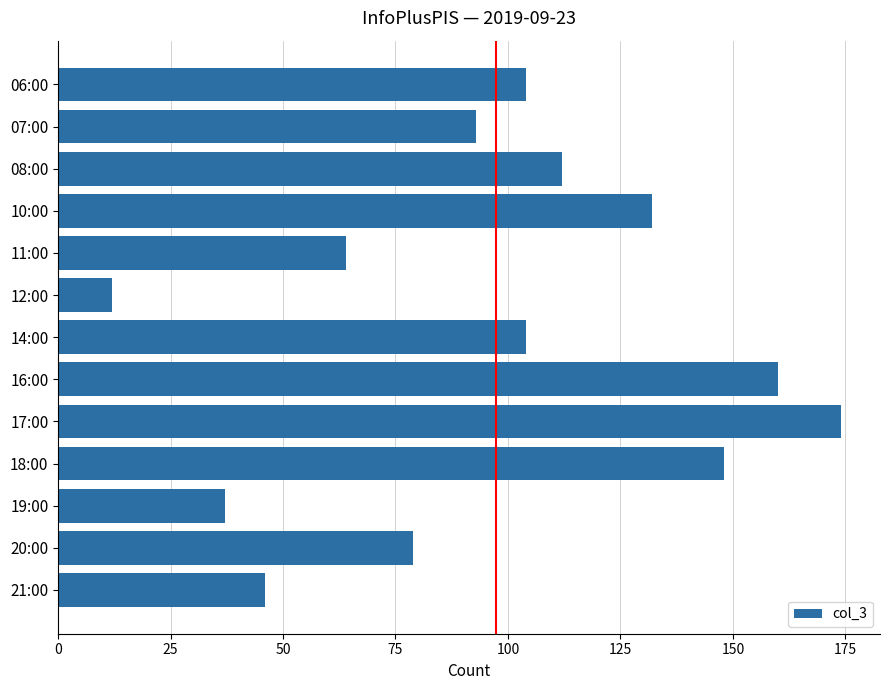

Reading top to bottom, transcribe all the data shown in this chart.

104	93	112	132	64	12	104	160	174	148	37	79	46